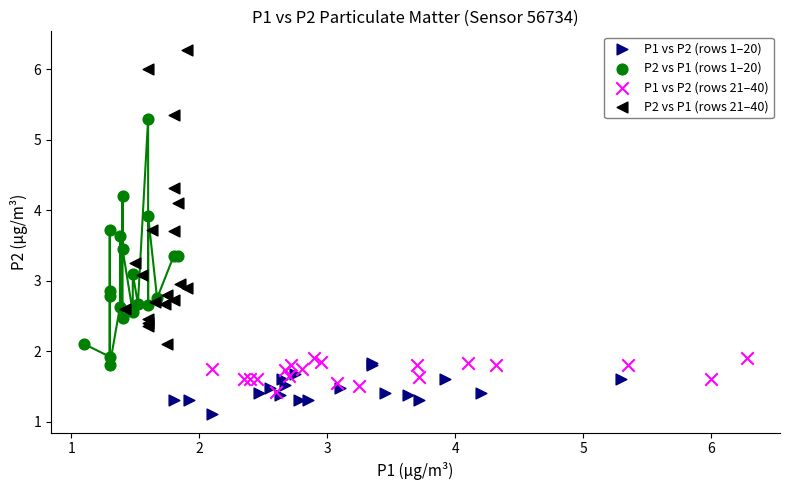

Which series reaches the maximum Y coordinate?

P2 vs P1 (rows 21–40)